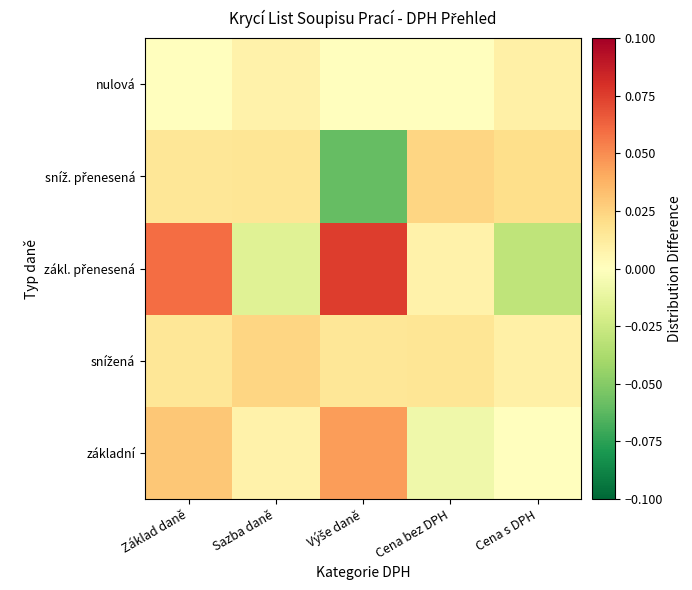

Which series changed the most between Základ daně and Cena bez DPH?

zákl. přenesená